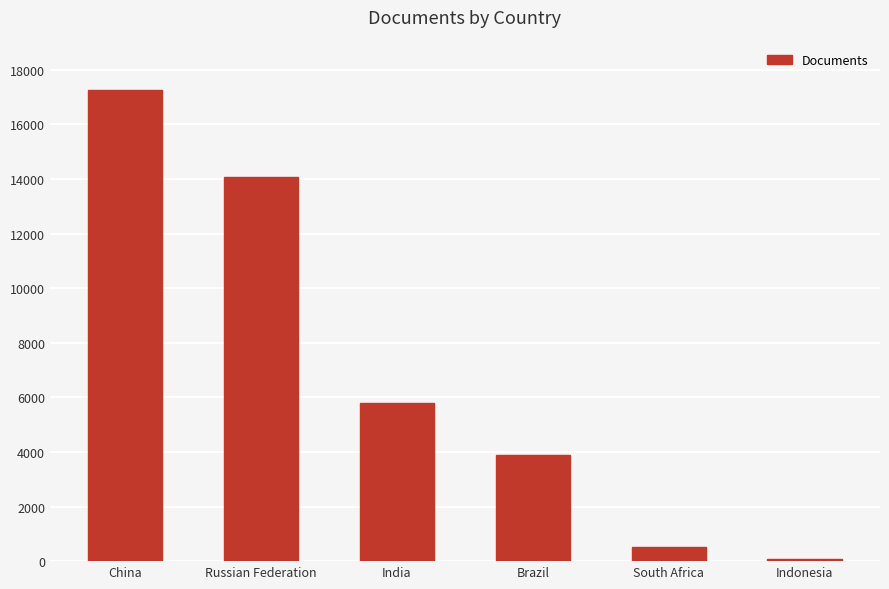

Reading right to left, transcribe all the data shown in this chart.

82	525	3905	5777	14077	17241